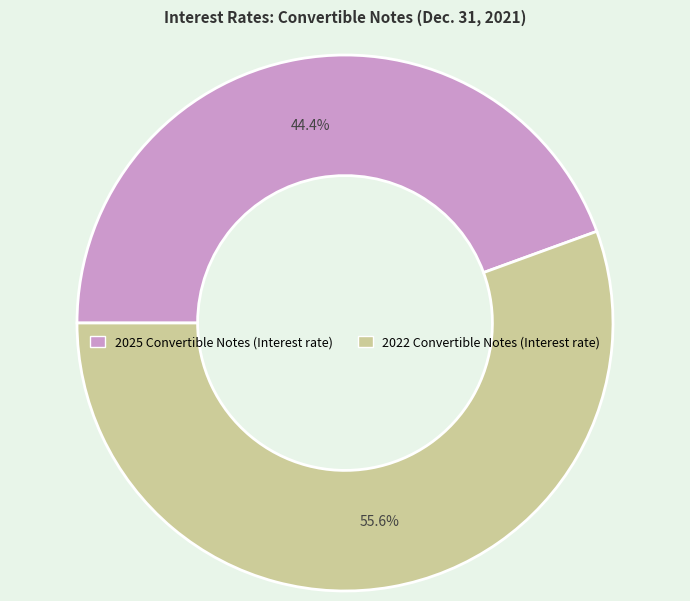

What is the total percentage of 2025 Convertible Notes (Interest rate) and 2022 Convertible Notes (Interest rate)?

100.0%